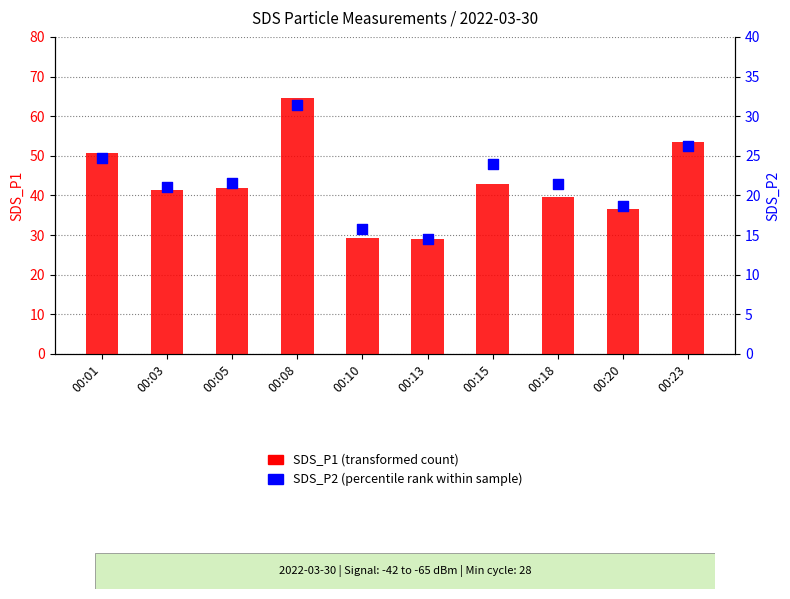

Which series contains the highest Y value?

SDS_P1 (transformed count)